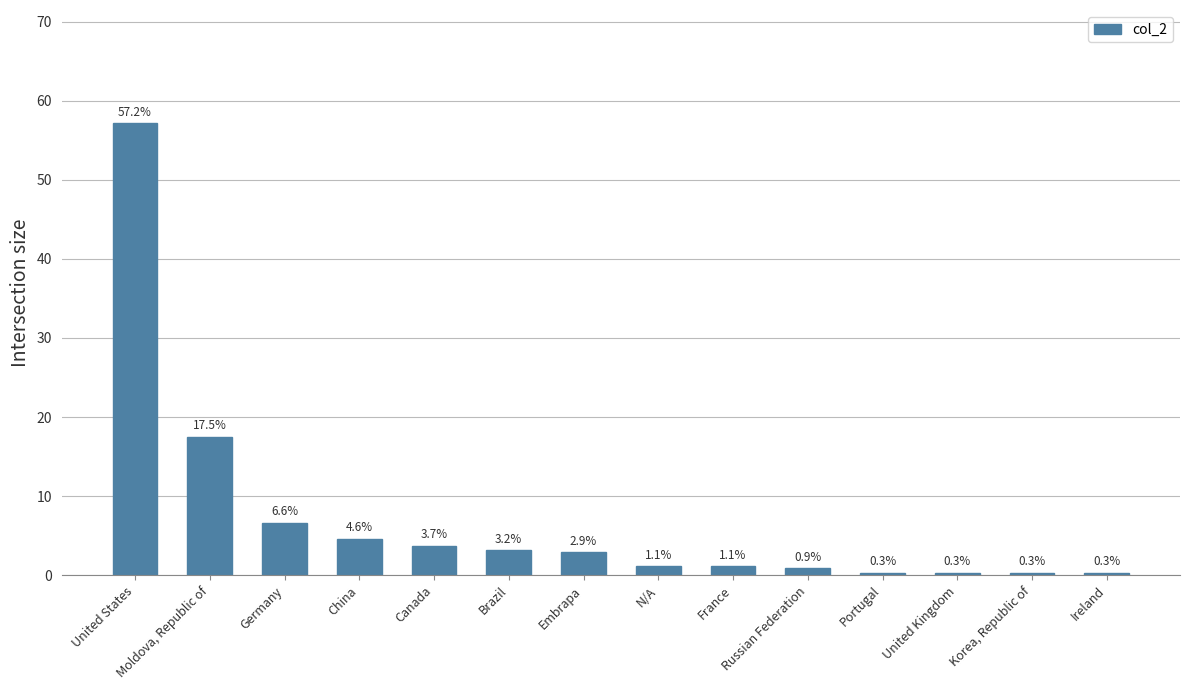

Reading right to left, list all the values displayed in this chart.

0.3	0.3	0.3	0.3	0.9	1.1	1.1	2.9	3.2	3.7	4.6	6.6	17.5	57.2